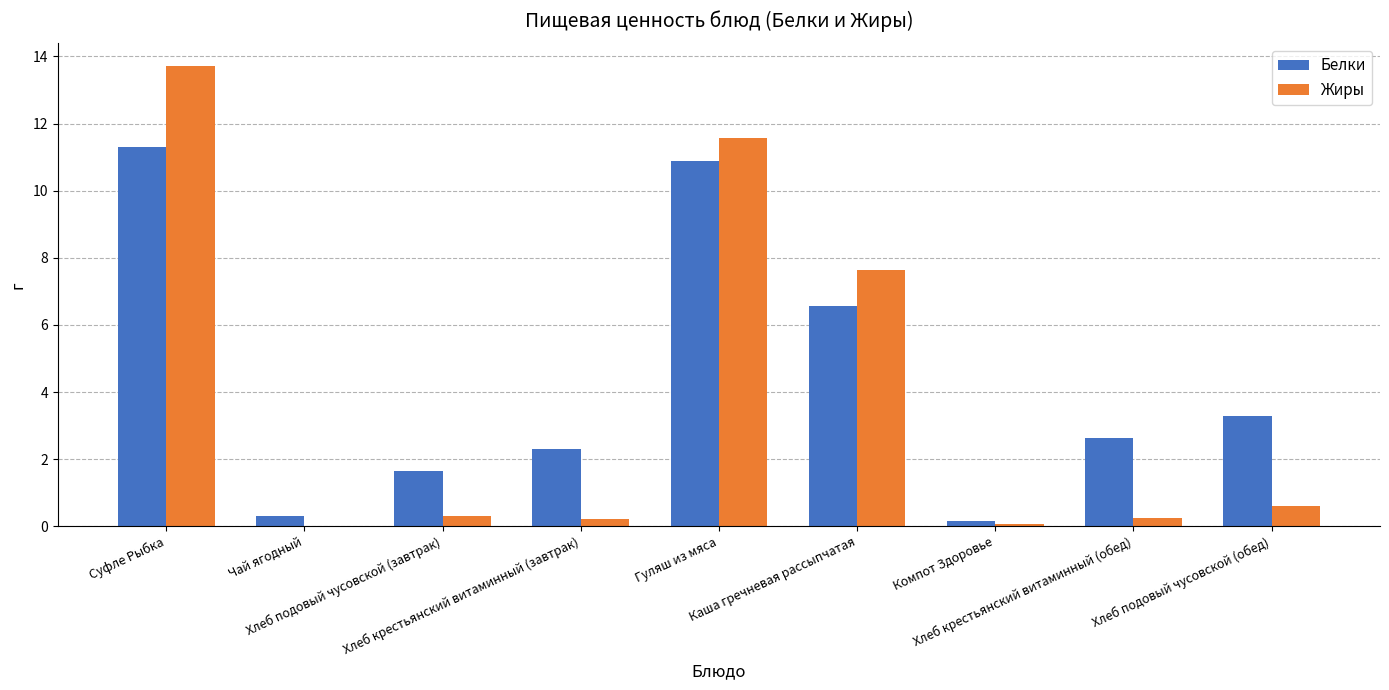

Is the value of Жиры at Хлеб крестьянский витаминный (завтрак) greater than the value of Белки at Хлеб крестьянский витаминный (обед)?

No